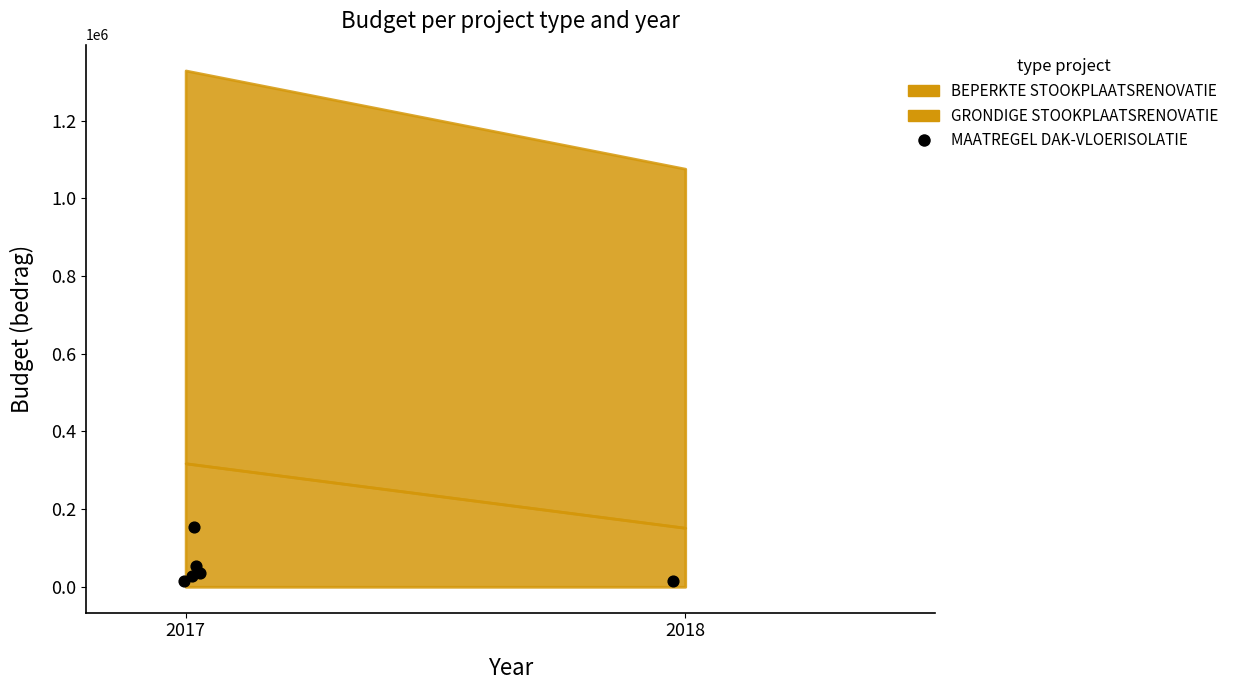

What Y value in the scatter plot is closest to 85027?

53689.1